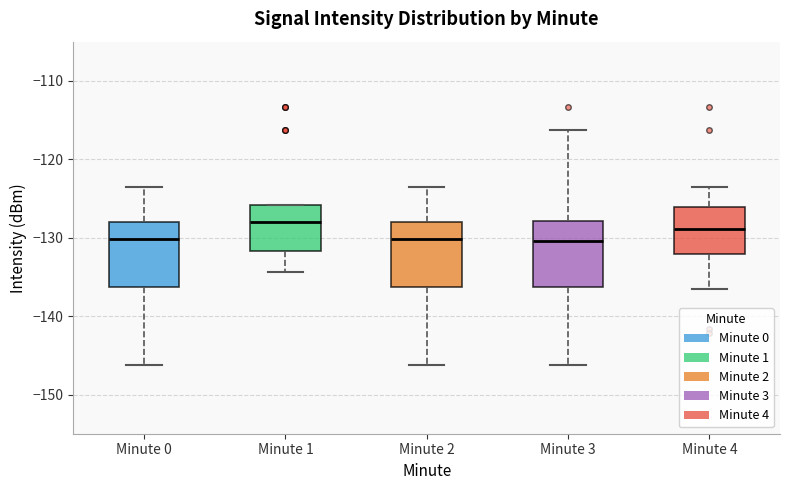

Where is the lower edge of the box for Minute 1 on the y-axis? The values are not printed on the chart, so give them approximately, as read against the axis.

-132